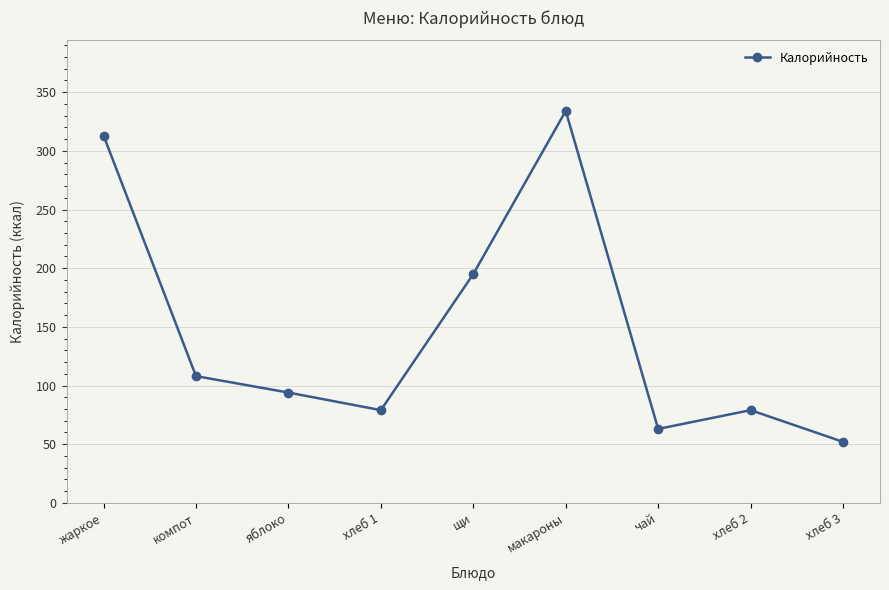

At which category does the data reach its first local peak?

макароны